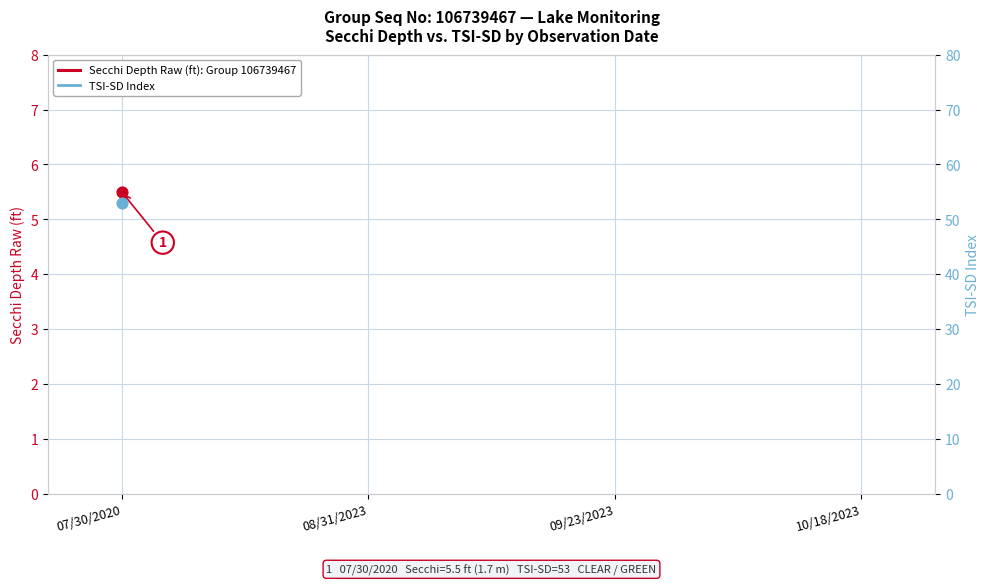

Is the value of Secchi Depth Raw (ft): Group 106739467 at 09/23/2023 greater than the value of TSI-SD Index at 09/23/2023?

No